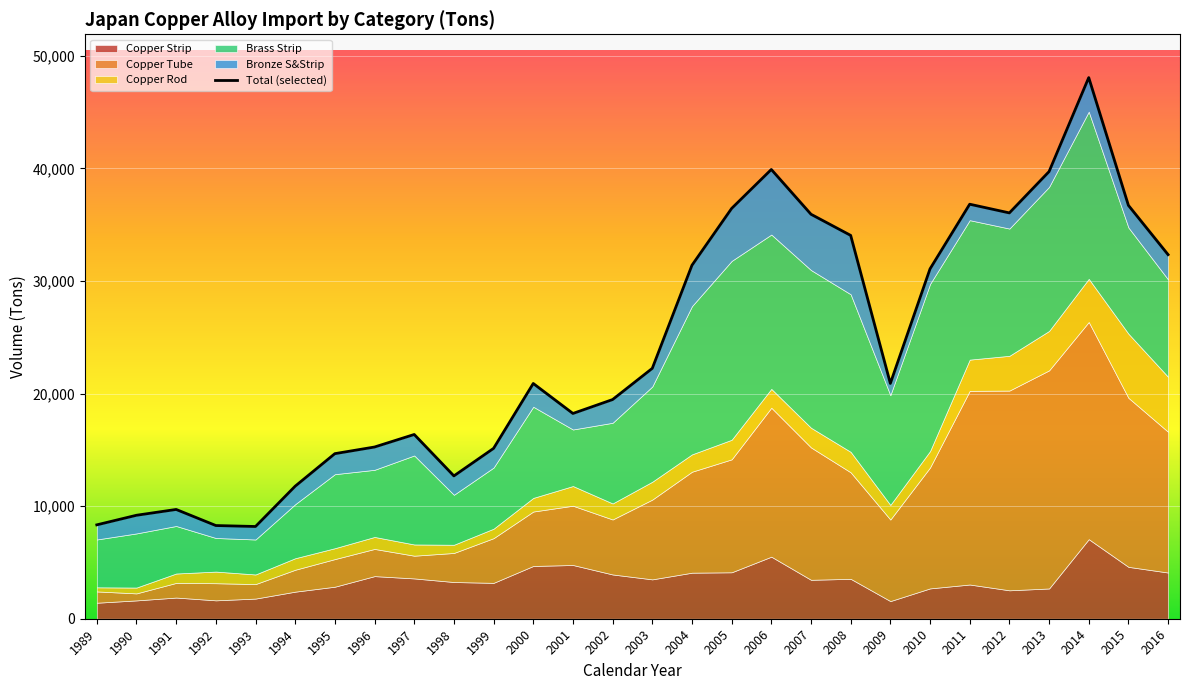

Which category has the lowest value across all series?

1993